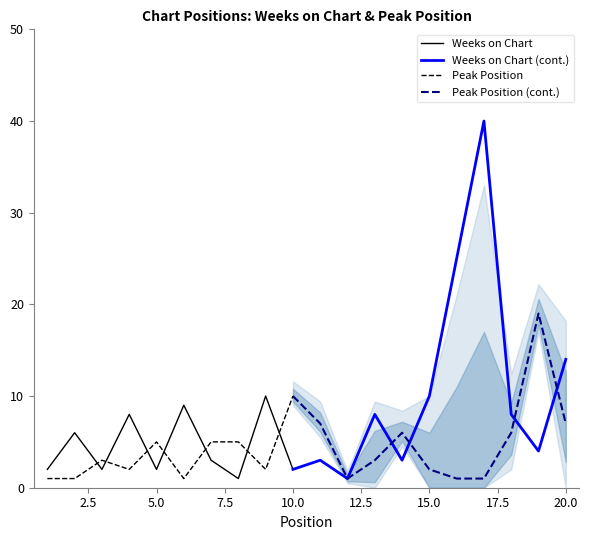

What is the minimum value for Peak Position?

1